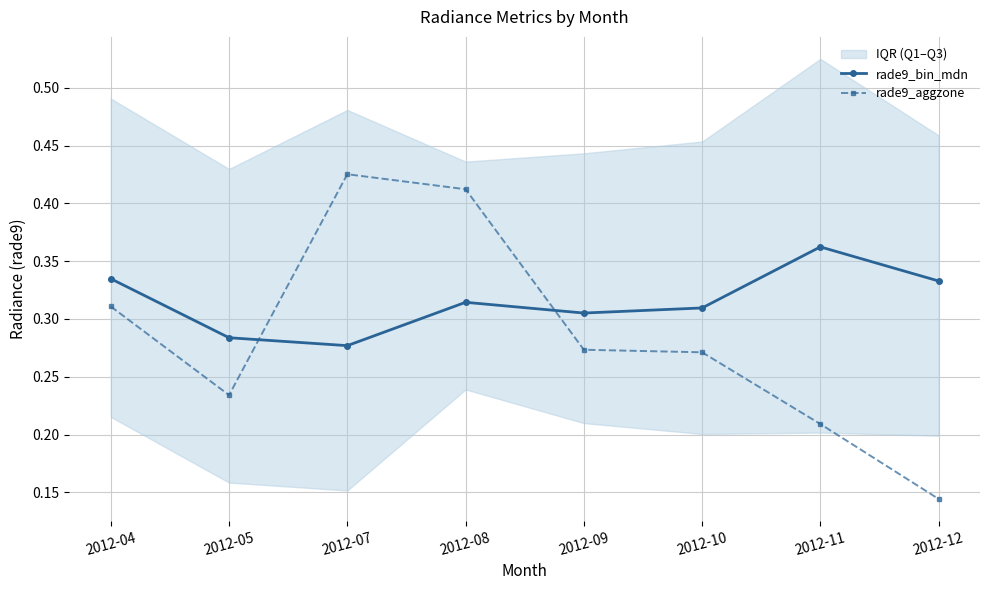

Is it true that rade9_aggzone equals 0.3 at 2012-10?

True